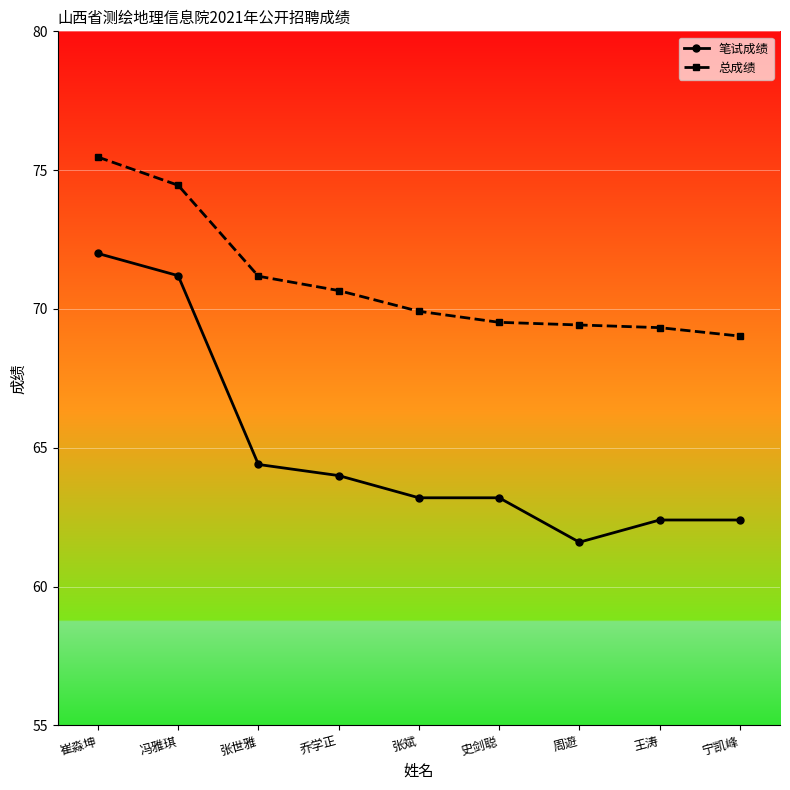

The 总成绩 series shows 49.3 at 张世雅. True or false?

False